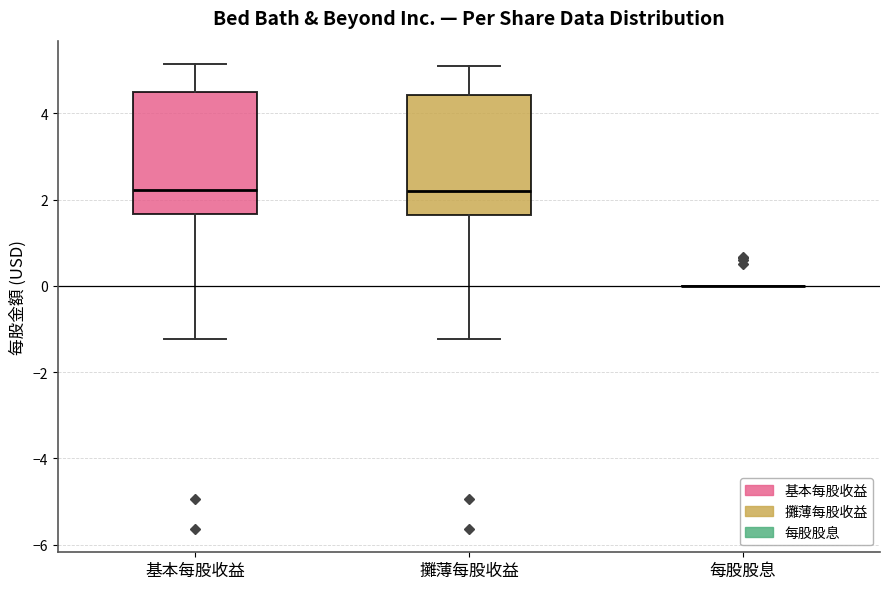

Reading left to right, read every box against the y-axis: the position of its median line, the range the box covers, and the ends of its whiskers. The values are not printed on the chart, so give them approximately, as read against the axis.

基本每股收益: median 2.2, box 1.6 to 4.4, whiskers -1.2 to 5.2
攤薄每股收益: median 2.2, box 1.6 to 4.4, whiskers -1.2 to 5.2
每股股息: box collapsed to a line at 0.0, whiskers 0.0 to 0.0